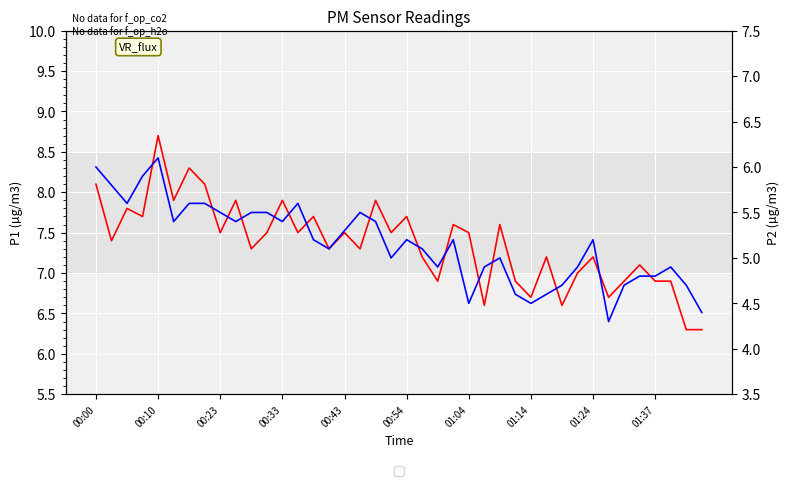

In P2, how many points are lower than both neighbors (excluding endpoints)?

10